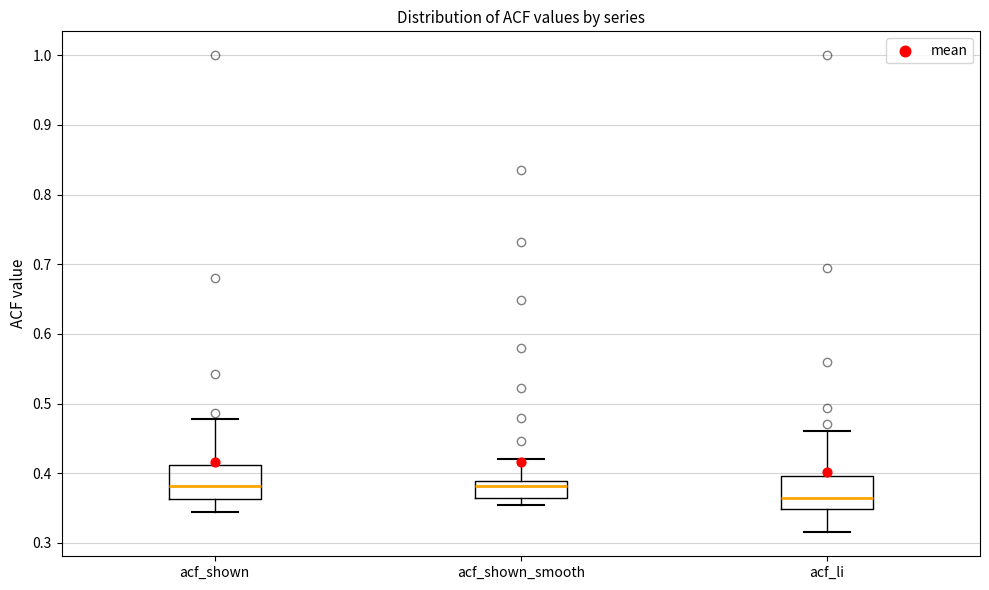

Where does the upper whisker of the box for acf_shown_smooth end on the y-axis? The values are not printed on the chart, so give them approximately, as read against the axis.

0.42